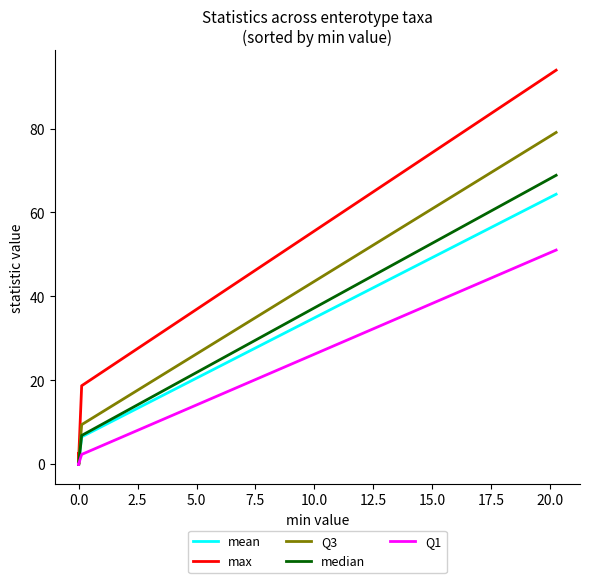

Which has a higher value, 14 or 22.5?

22.5